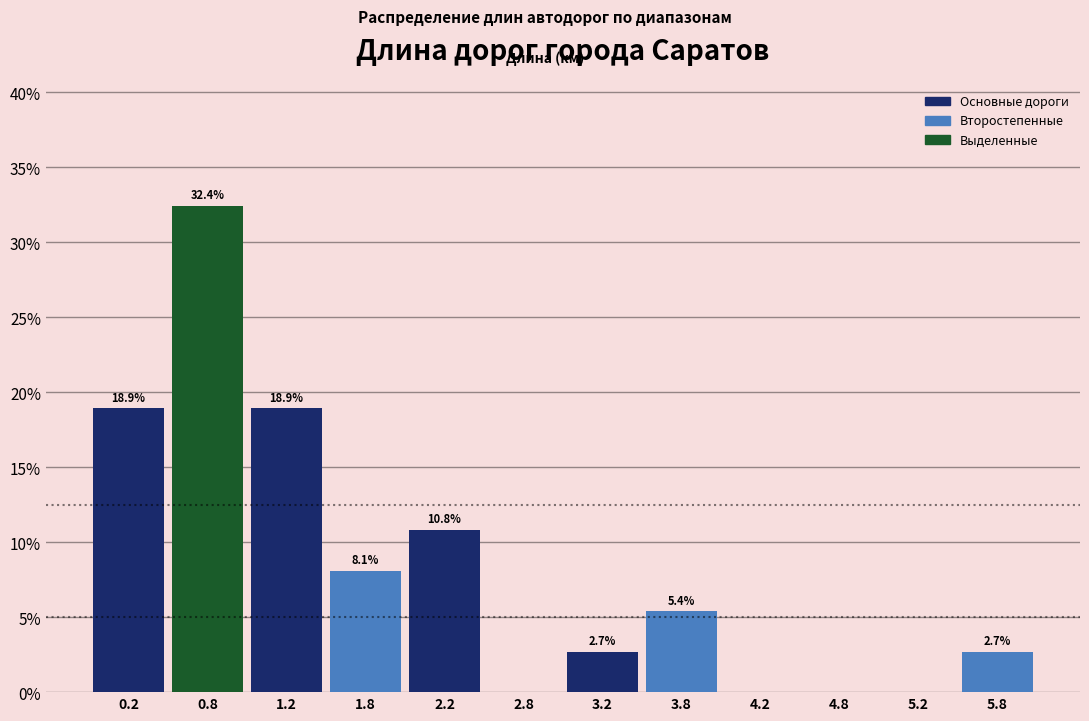

Reading left to right, extract all data points from this chart.

0.2=18.9	0.8=32.4	1.2=18.9	1.8=8.1	2.2=10.8	2.8=0.0	3.2=2.7	3.8=5.4	4.2=0.0	4.8=0.0	5.2=0.0	5.8=2.7